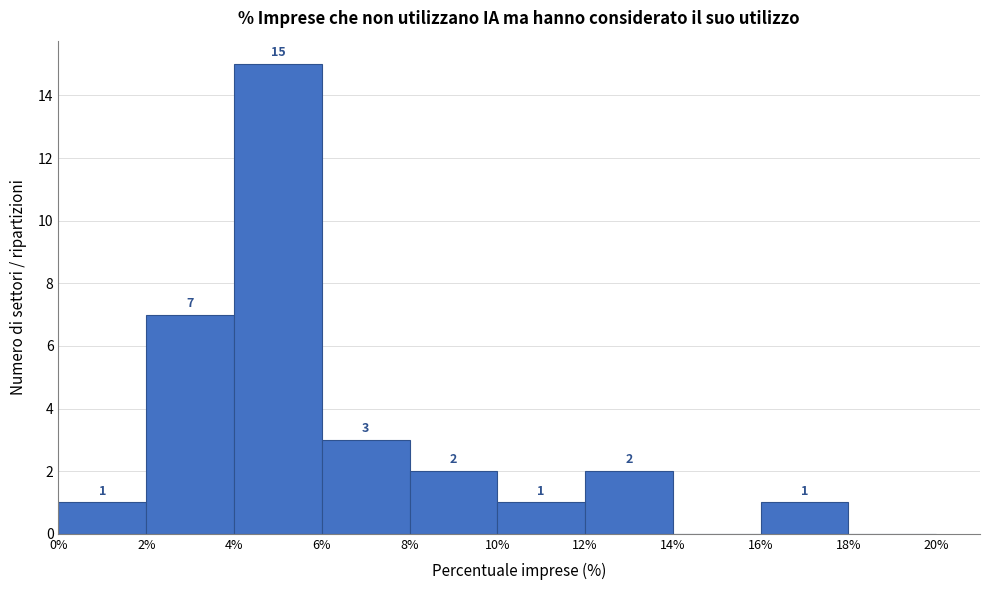

Over which range of the x-axis is the bar tallest?

4% to 6%